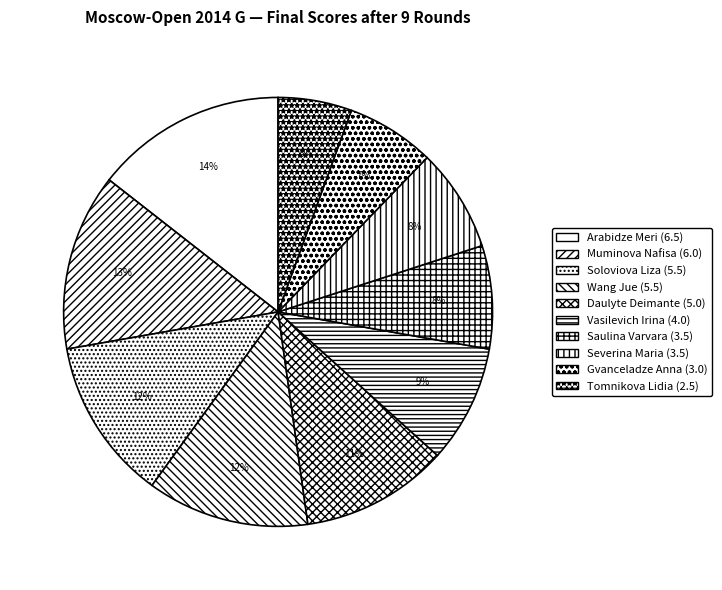

To the nearest percent, what portion does Daulyte Deimante represent?

11%